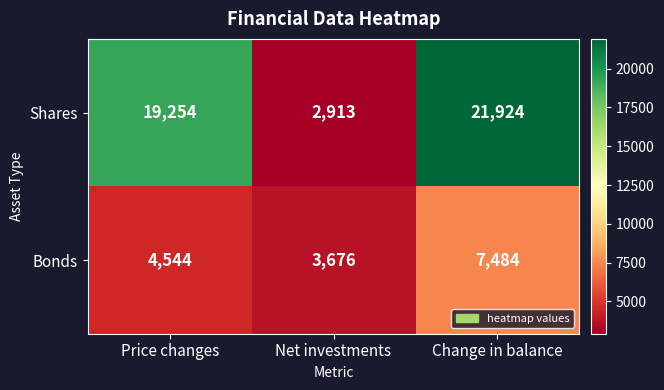

Which series has the largest total across all categories?

Shares